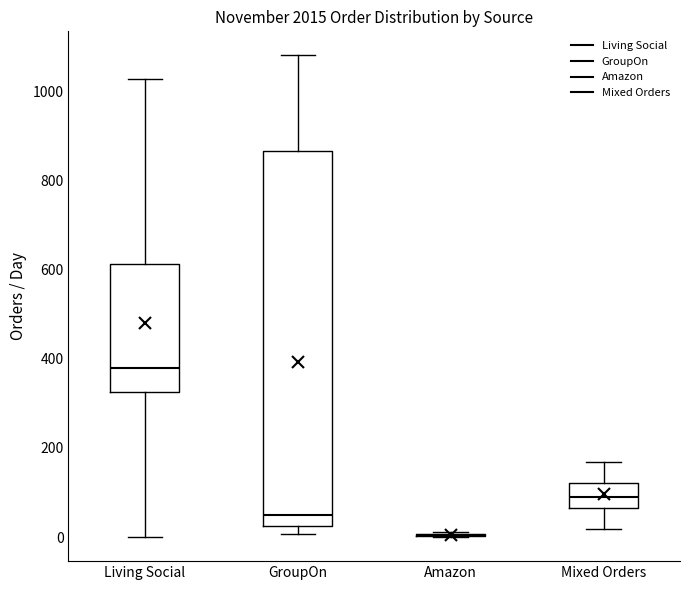

Reading left to right, transcribe this box plot: for each box, give where its median line is, the range the box spans, and where its two whiskers end, as read against the y-axis. The values are not printed on the chart, so give them approximately, as read against the axis.

Living Social: median 380, box 320 to 620, whiskers 0 to 1020
GroupOn: median 40, box 20 to 860, whiskers 0 to 1080
Amazon: box collapsed to a line at 0, whiskers 0 to 20
Mixed Orders: median 100, box 60 to 120, whiskers 20 to 160